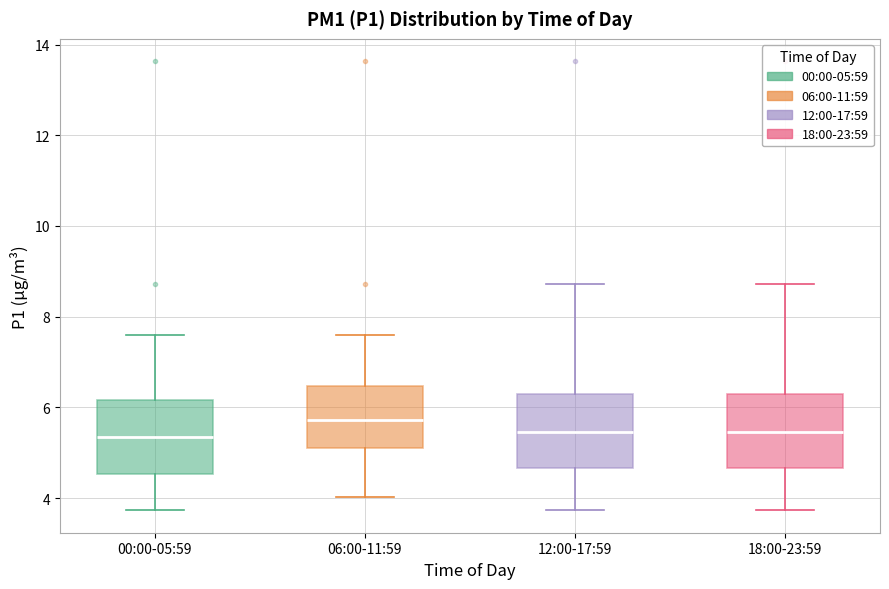

Reading left to right, read every box against the y-axis: the position of its median line, the range the box covers, and the ends of its whiskers. The values are not printed on the chart, so give them approximately, as read against the axis.

00:00-05:59: median 5.4, box 4.6 to 6.2, whiskers 3.8 to 7.6
06:00-11:59: median 5.8, box 5.2 to 6.4, whiskers 4.0 to 7.6
12:00-17:59: median 5.4, box 4.6 to 6.2, whiskers 3.8 to 8.8
18:00-23:59: median 5.4, box 4.6 to 6.2, whiskers 3.8 to 8.8